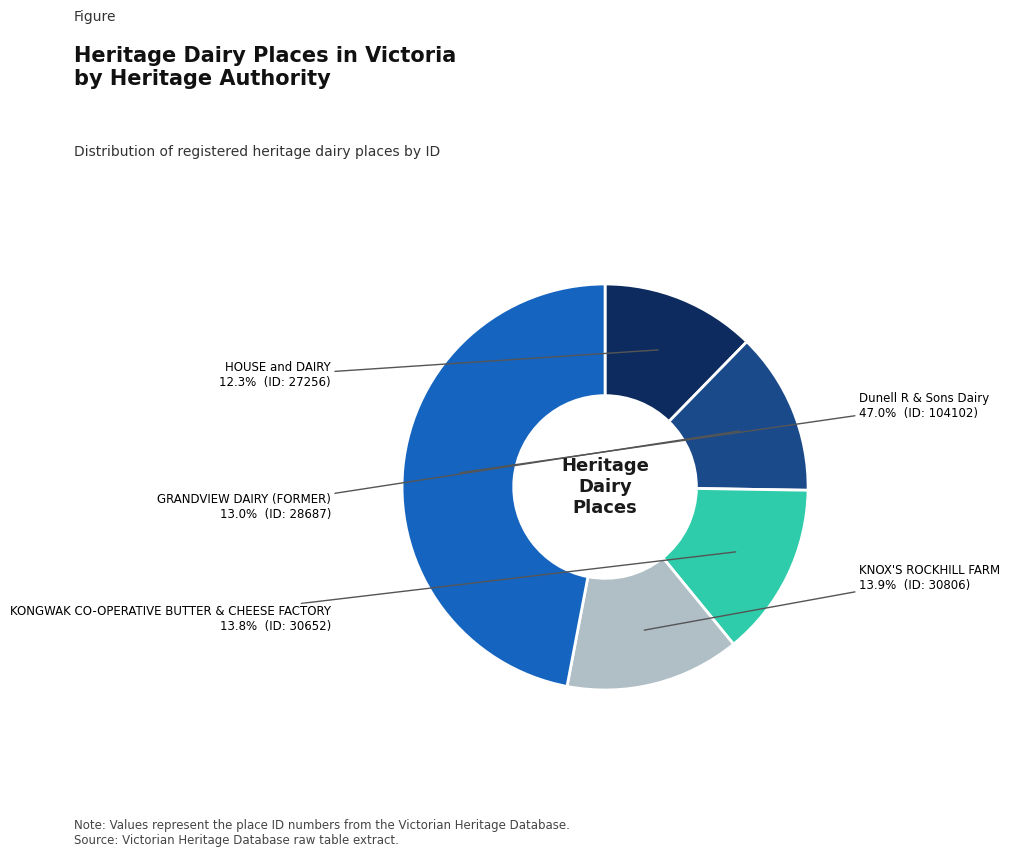

Is there a majority slice in this chart?

No